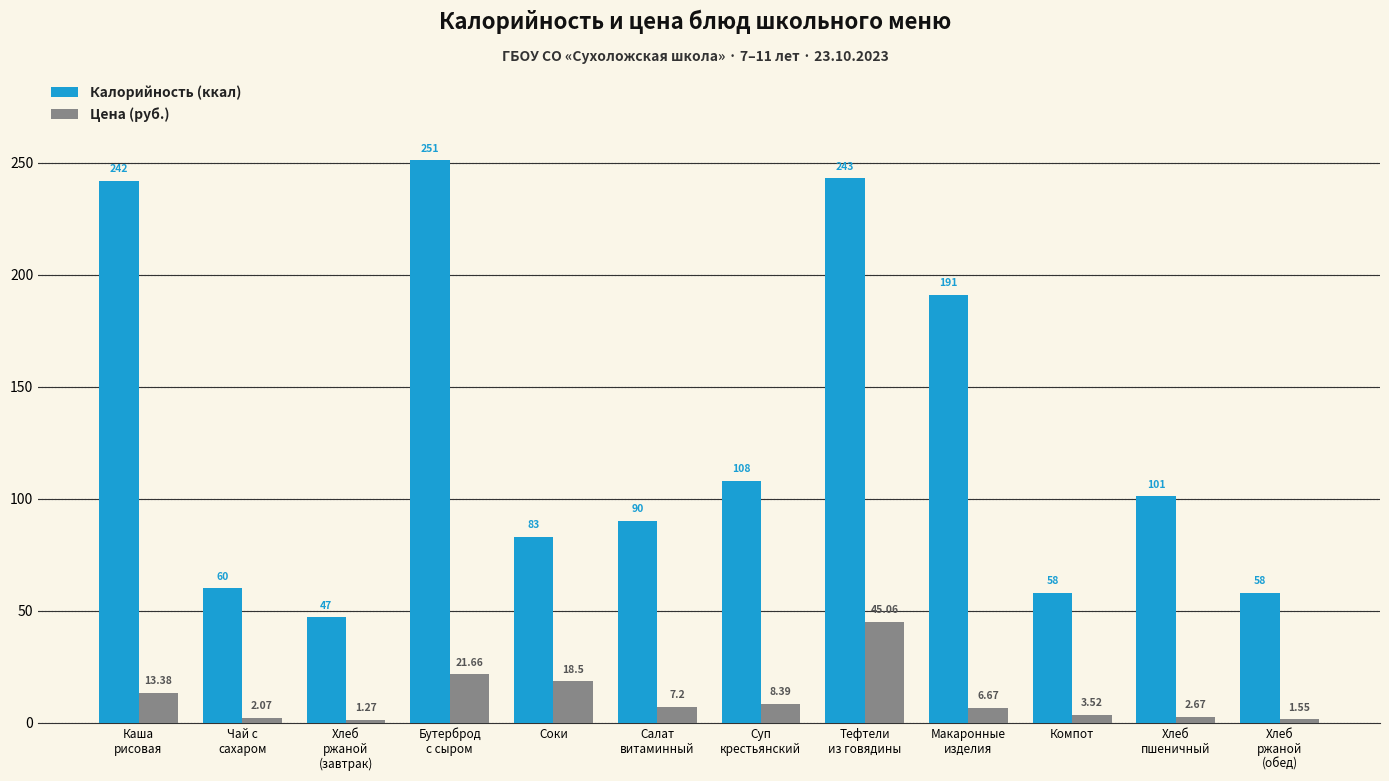

Which series has the widest spread of values?

Калорийность (ккал)